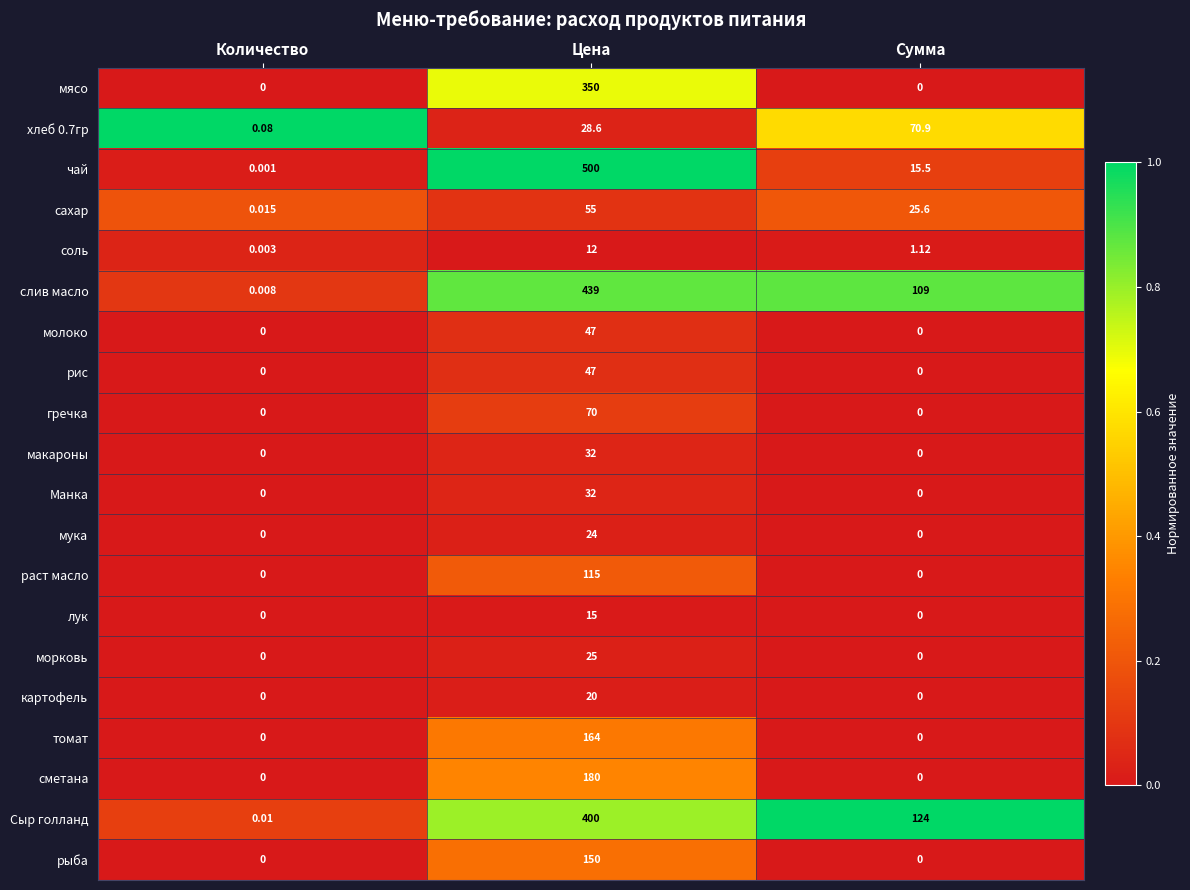

Count the number of data series in this chart.

20